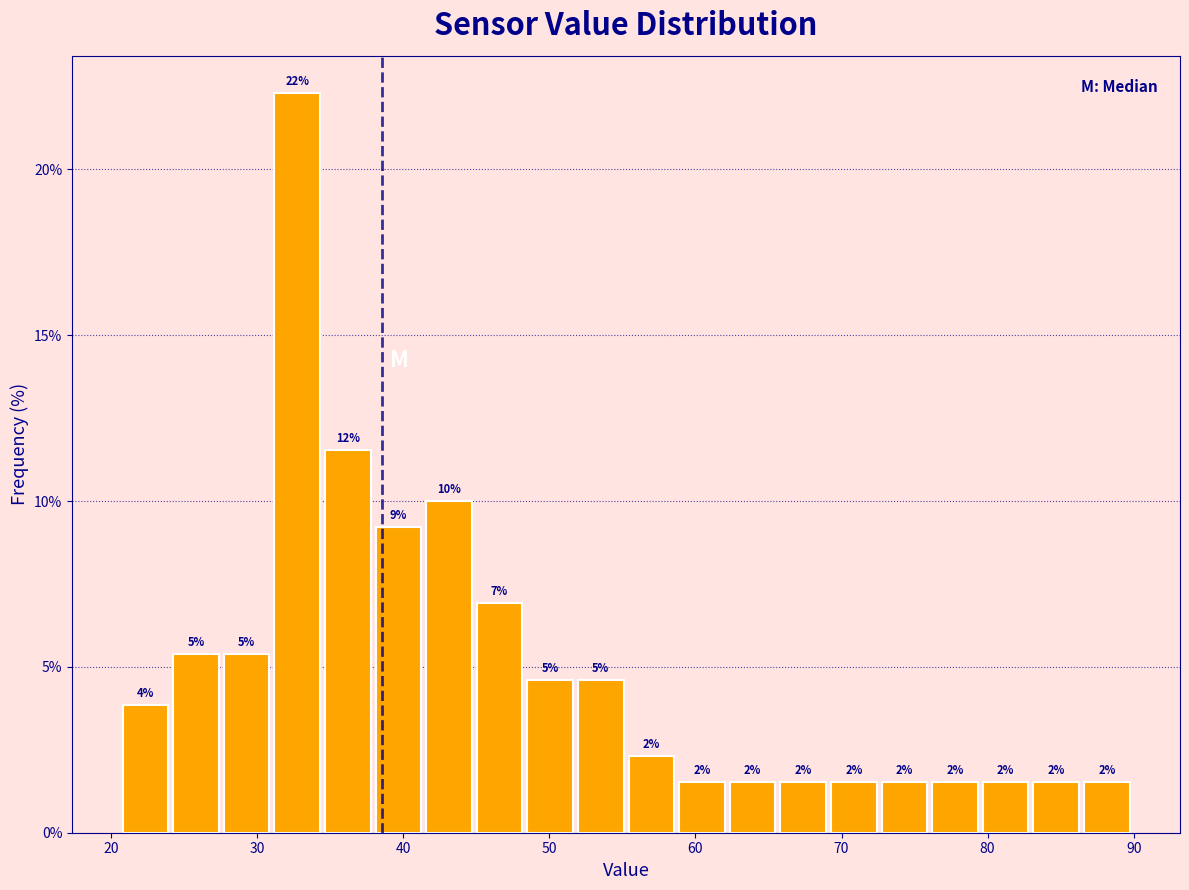

Read against the x-axis, roughly where is the centre of the tallest bar?

33